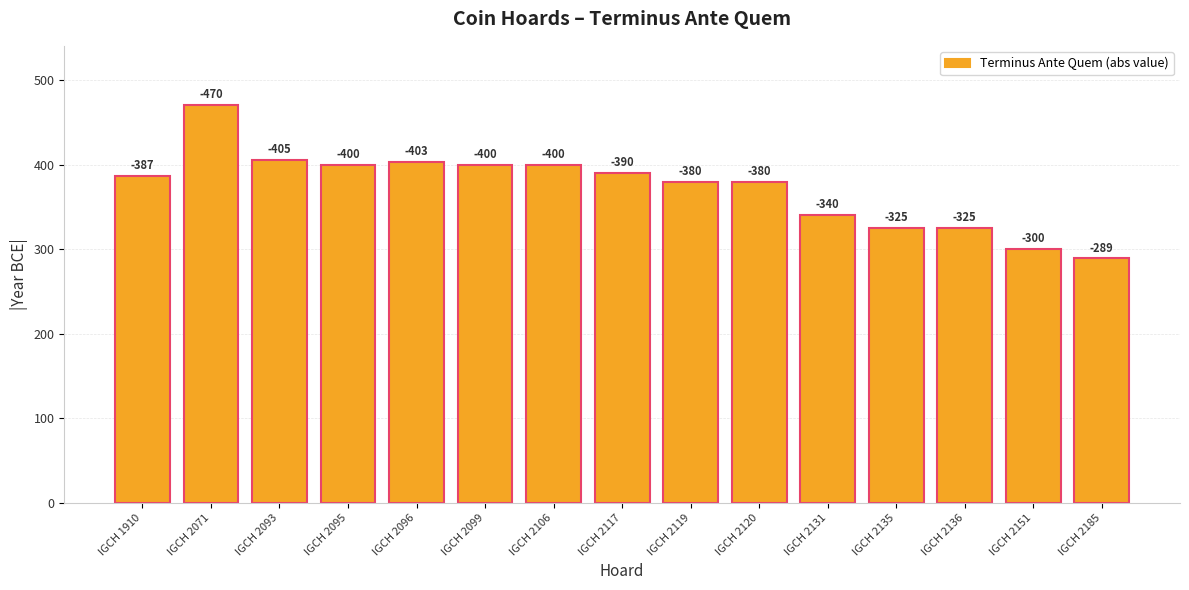

Between IGCH 2106 and IGCH 2120, which is larger?

IGCH 2106